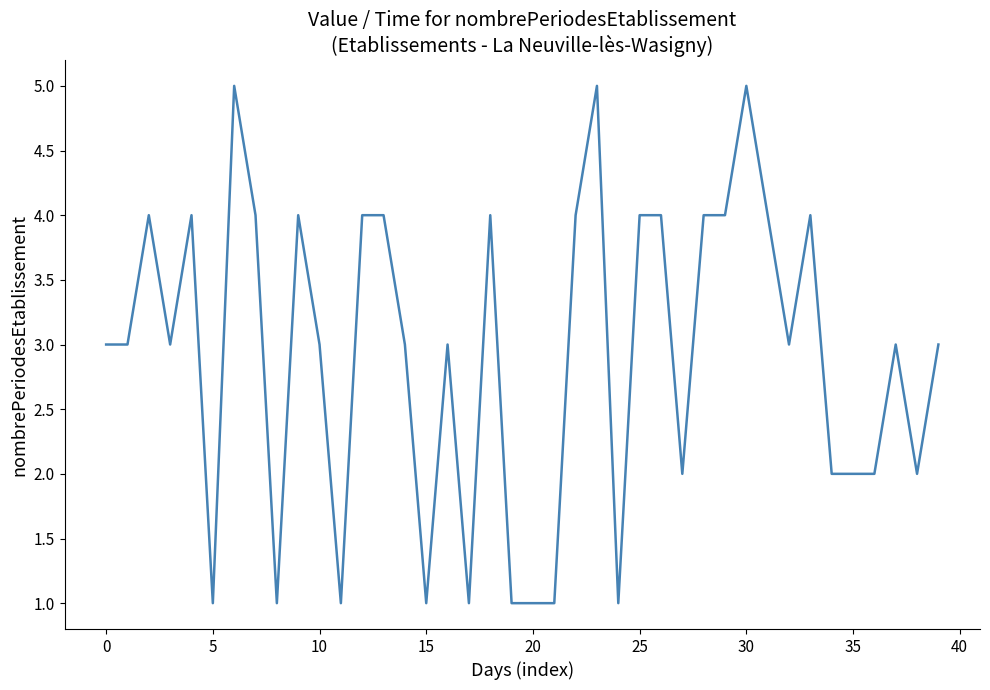

Count the number of data series in this chart.

1